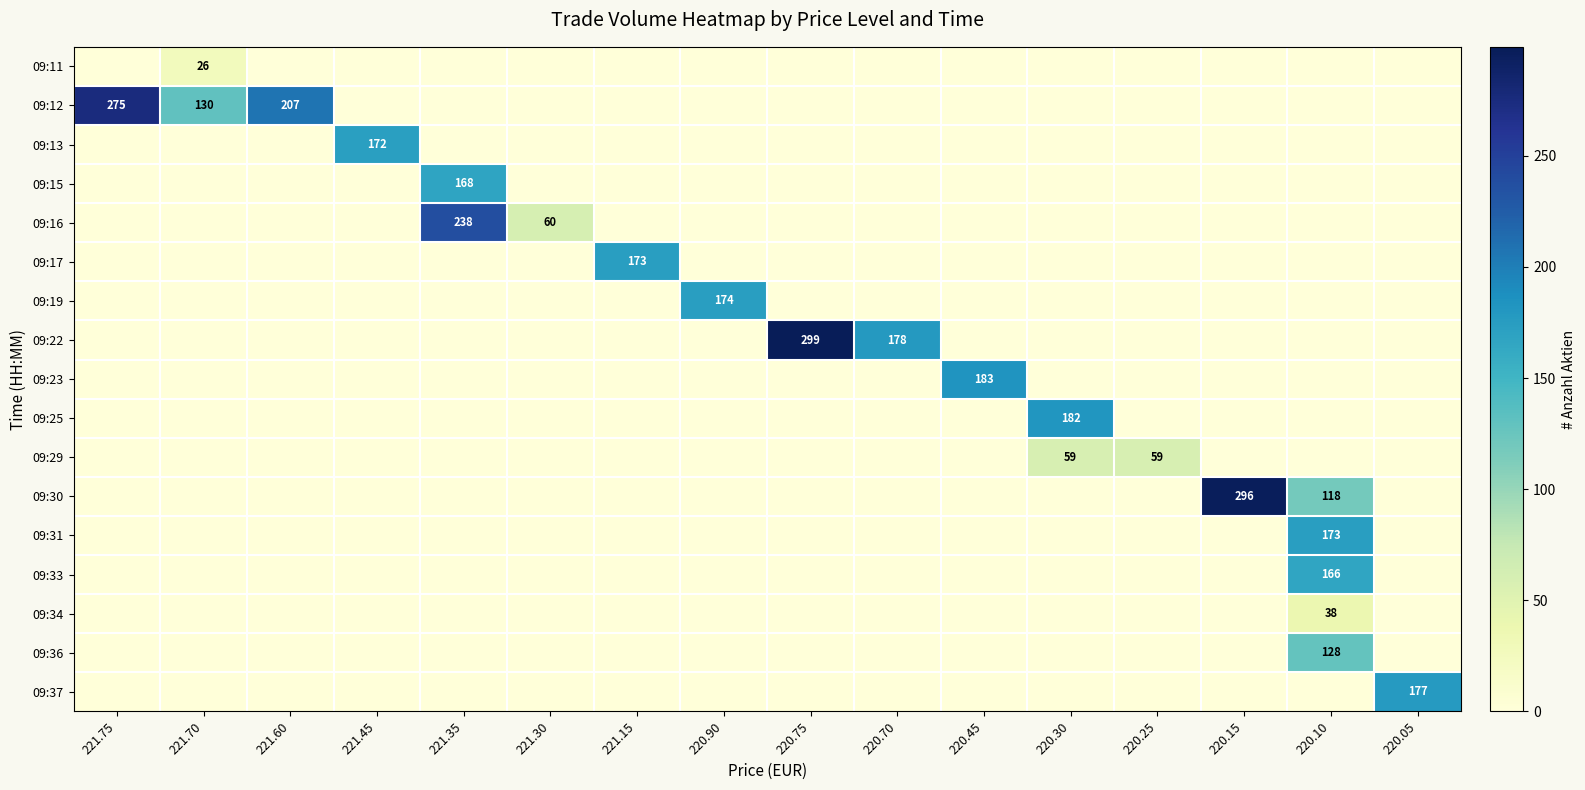

The value of 09:11 at 221.70 is 26. True or false?

True